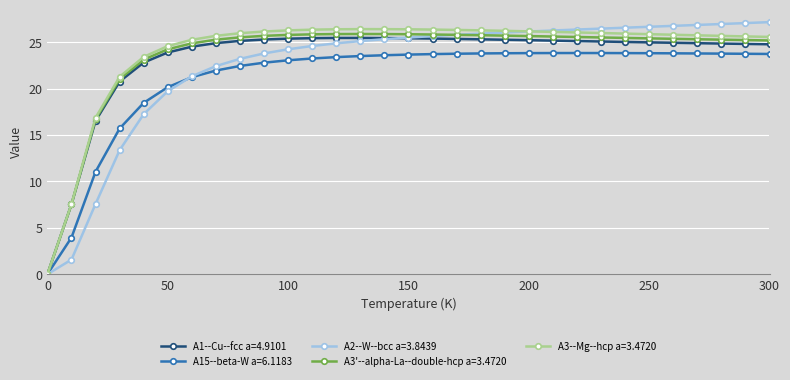

What is the difference between the second highest and minimum values in the A3'--alpha-La--double-hcp a=3.4720 series?

25.9